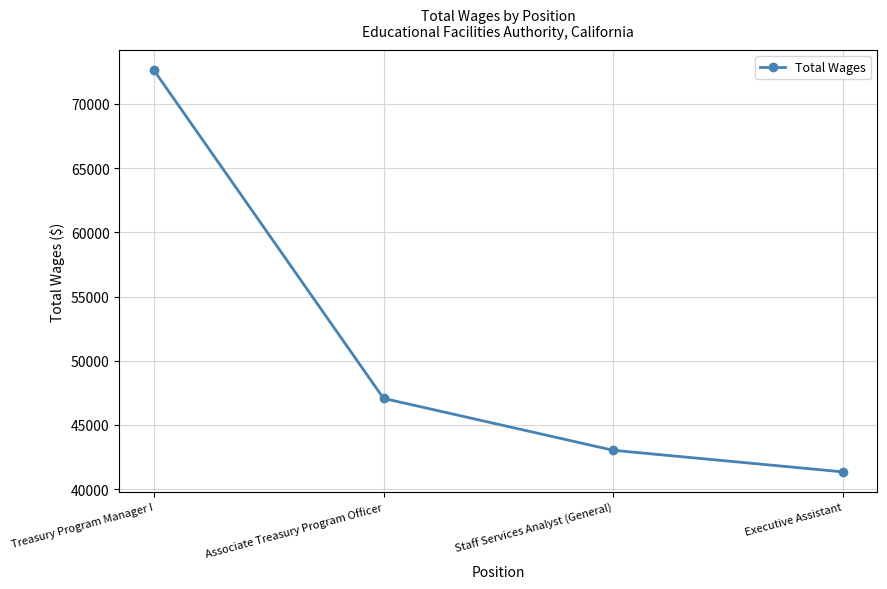

How many lines are shown in the chart?

1